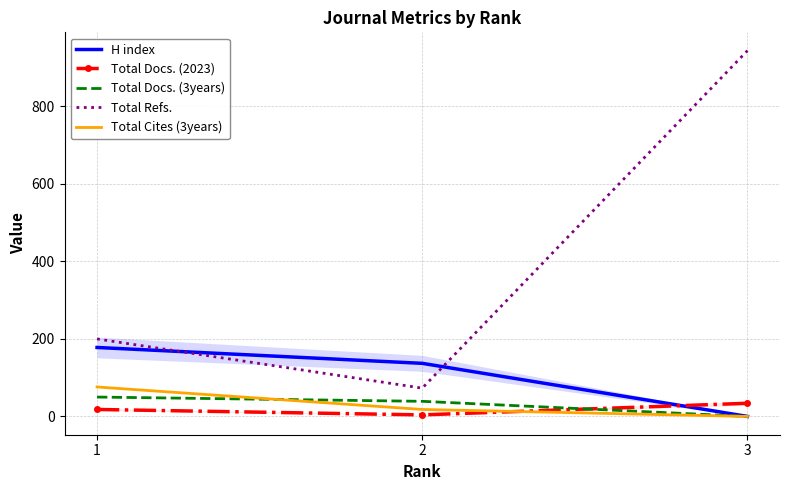

Reading left to right, what are all the values shown in this chart?

H index: 178	137	0
Total Docs. (2023): 18	4	34
Total Docs. (3years): 50	39	0
Total Refs.: 200	73	944
Total Cites (3years): 76	18	0